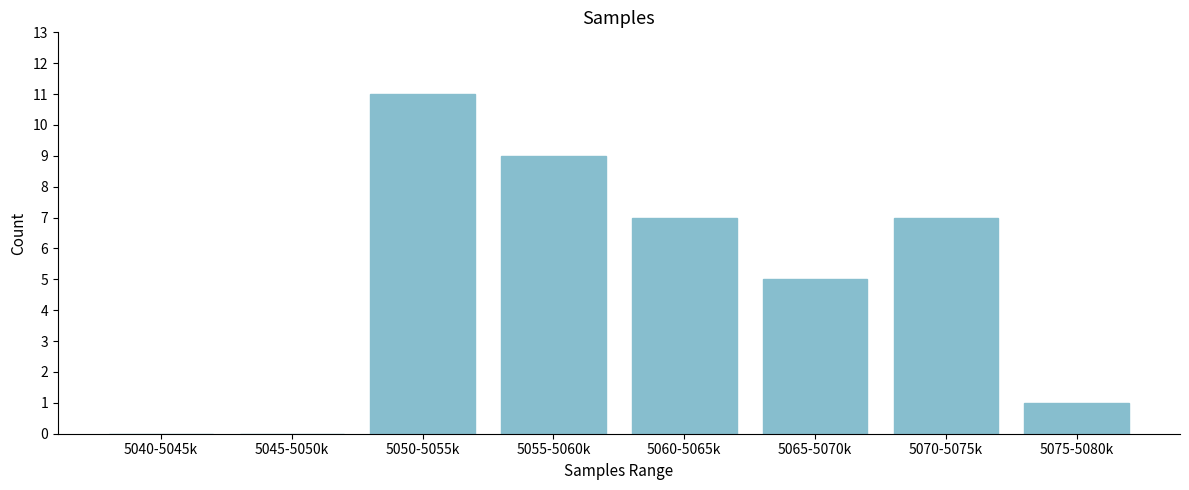

Reading left to right, transcribe all the data shown in this chart.

5040-5045k=0	5045-5050k=0	5050-5055k=11	5055-5060k=9	5060-5065k=7	5065-5070k=5	5070-5075k=7	5075-5080k=1